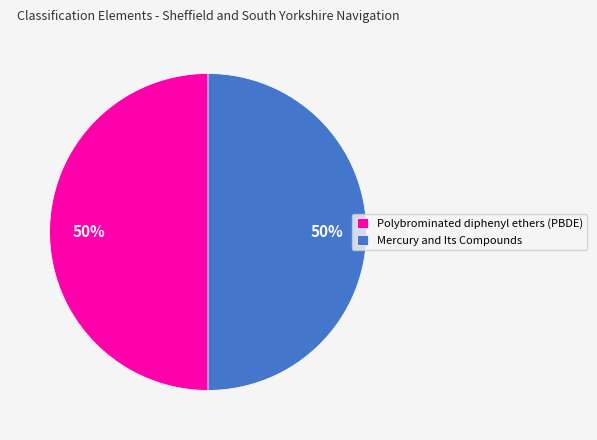

To the nearest percent, what portion does Polybrominated diphenyl ethers (PBDE) represent?

50%